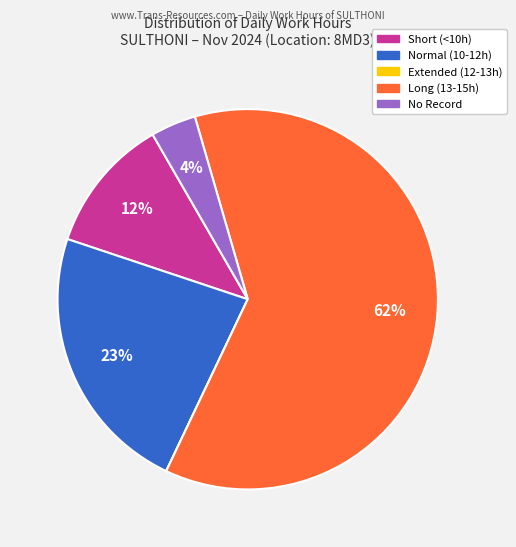

Is there any slice that represents more than half of the pie?

Yes